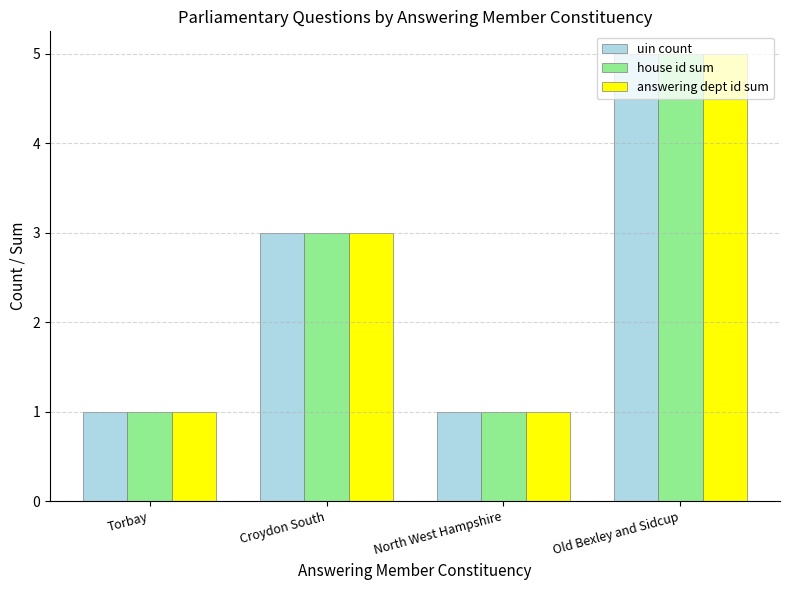

The uin count series shows 8 at Old Bexley and Sidcup. True or false?

False